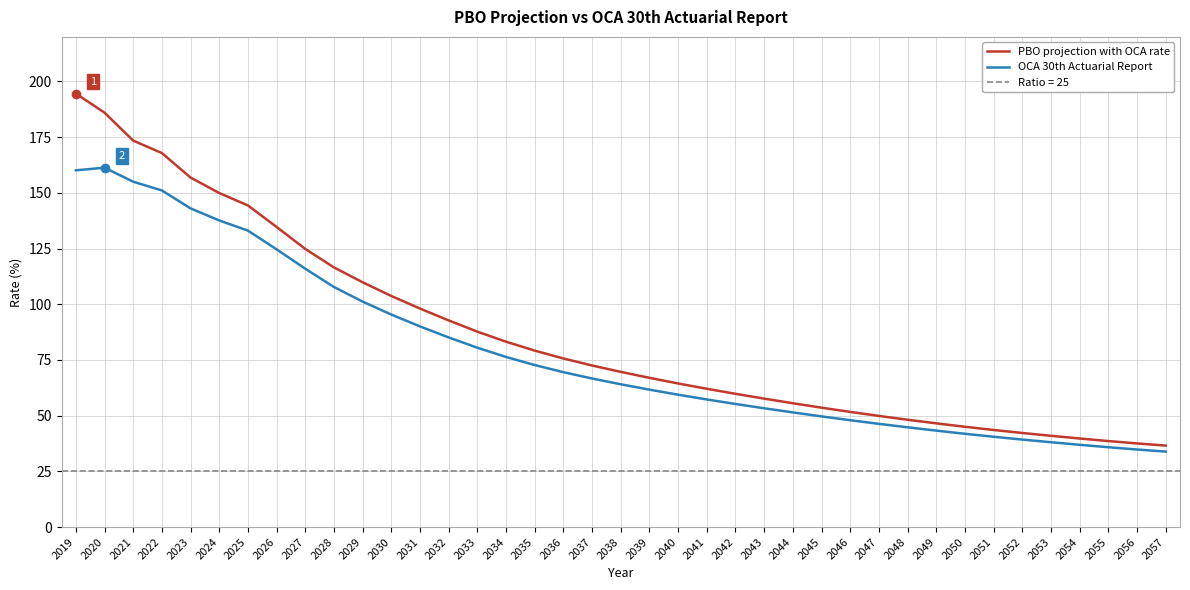

At which label does PBO projection with OCA rate first exceed 69?

2019